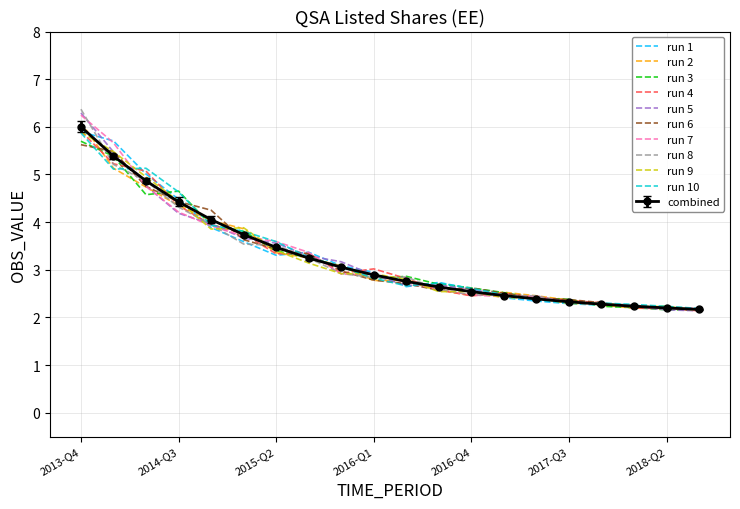

Which series has the largest range (max minus min)?

run 8